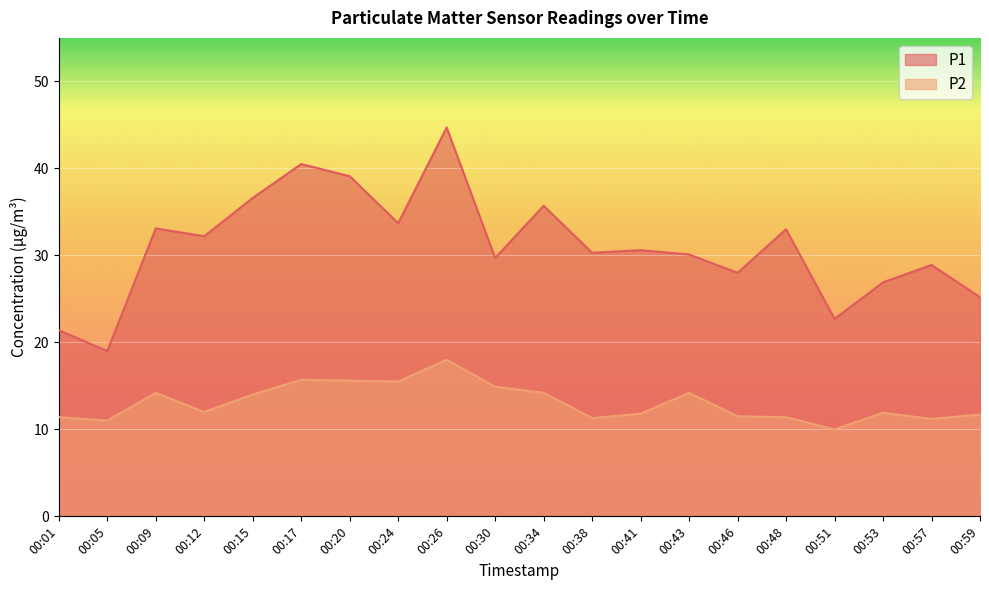

Between 00:12 and 00:17, which series saw the biggest shift?

P1